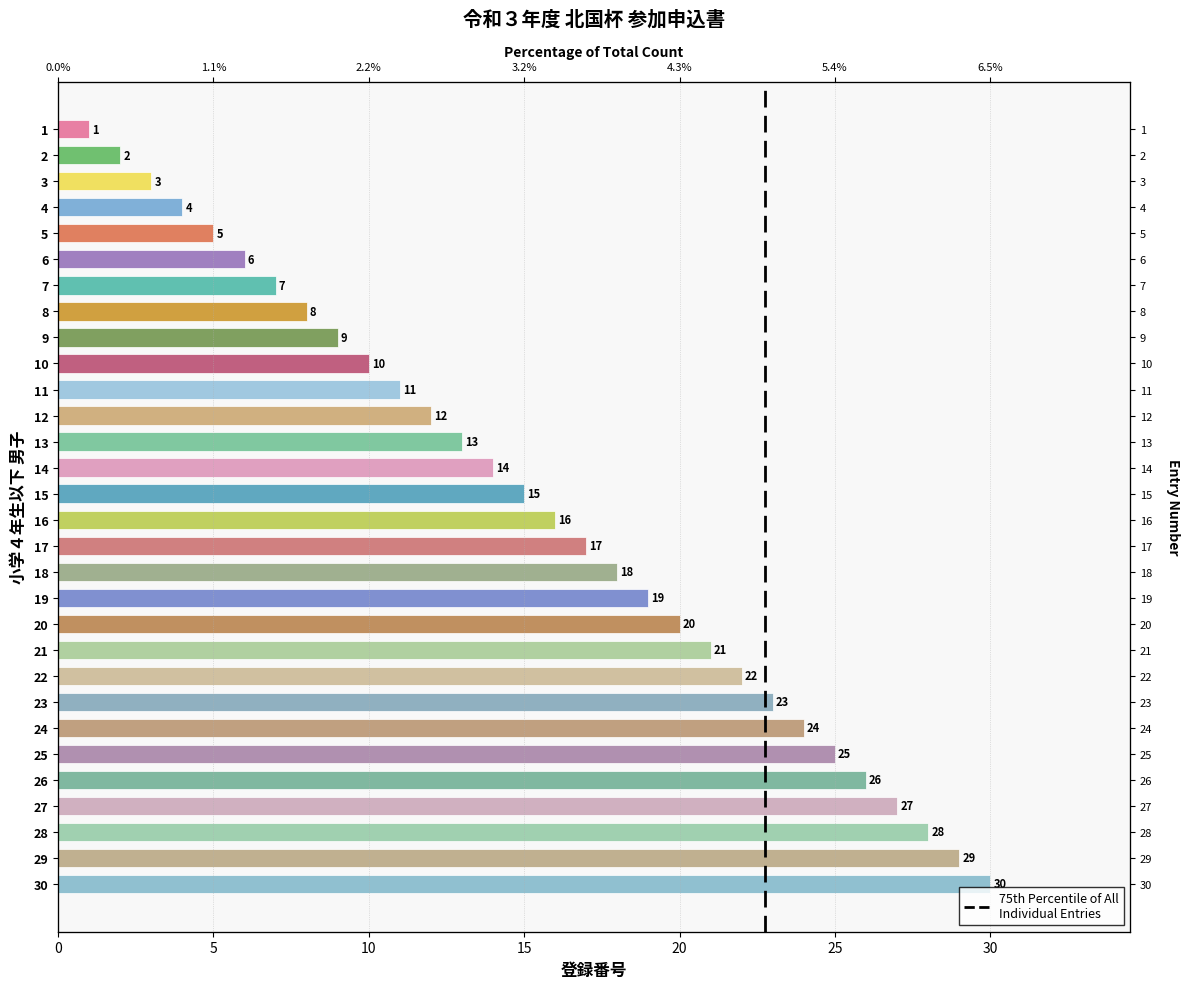

Reading right to left, list all the values displayed in this chart.

30	29	28	27	26	25	24	23	22	21	20	19	18	17	16	15	14	13	12	11	10	9	8	7	6	5	4	3	2	1